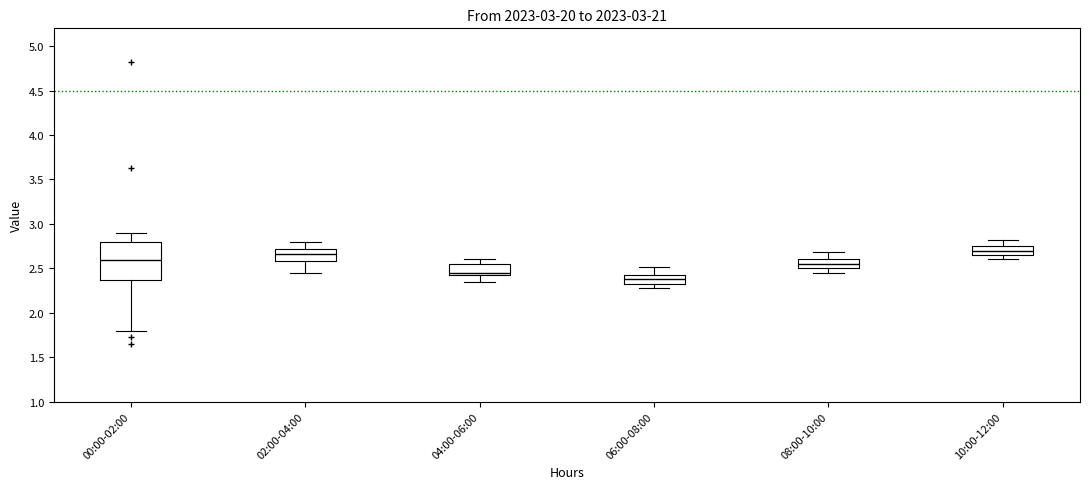

Comparing the boxes themselves (not the whiskers), which one is the tallest?

00:00-02:00